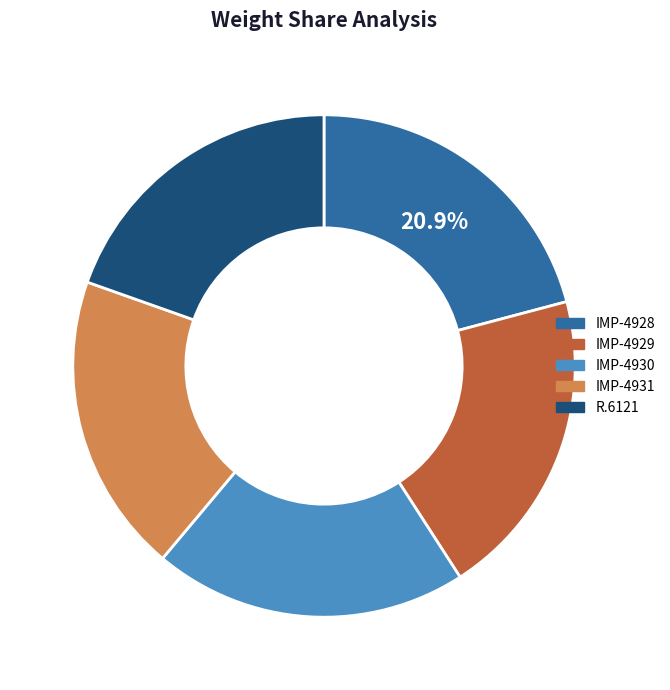

What is the ratio of the value at IMP-4931 to the value at IMP-4928?

0.9